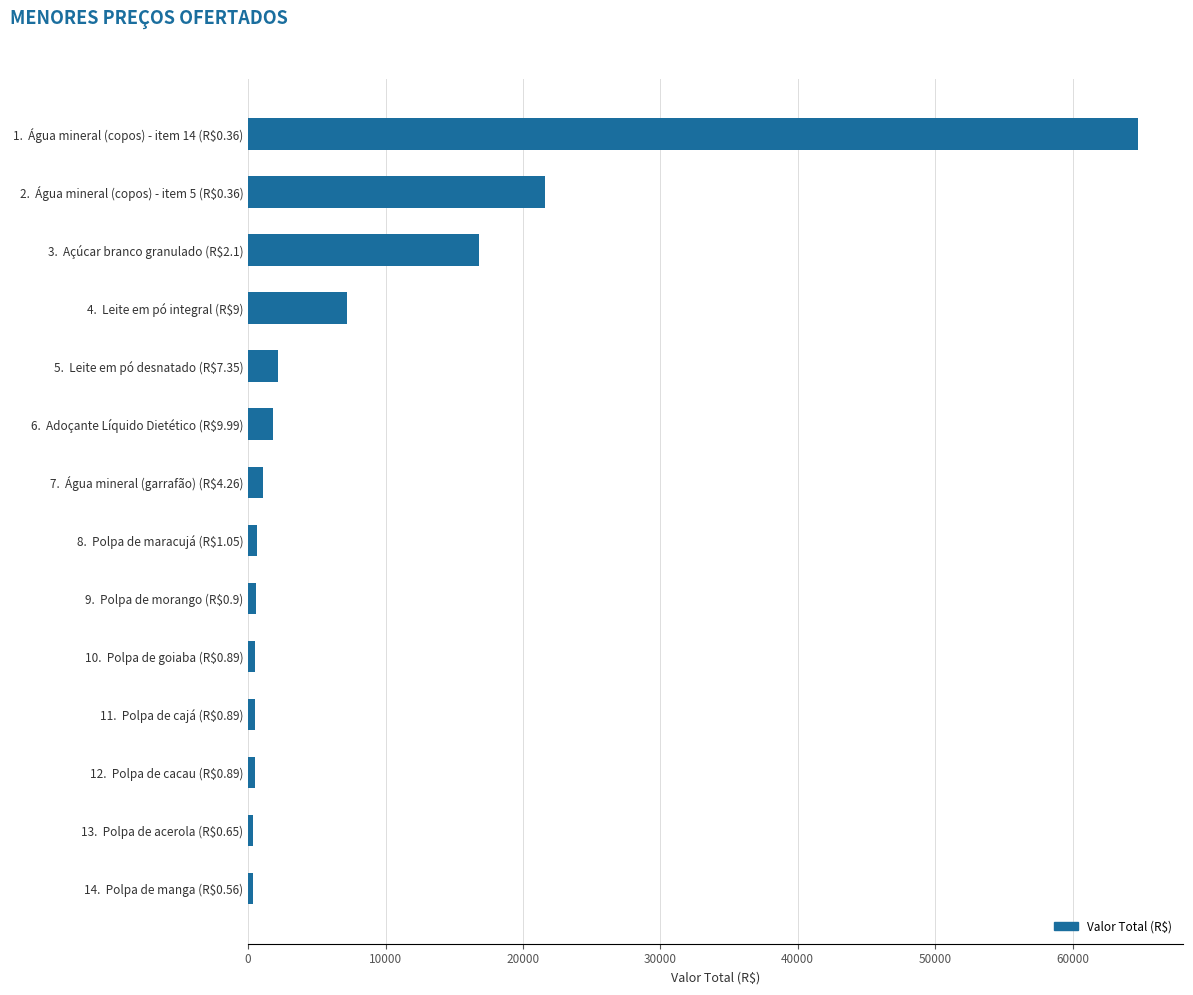

What is the sum of all values?

118966.2